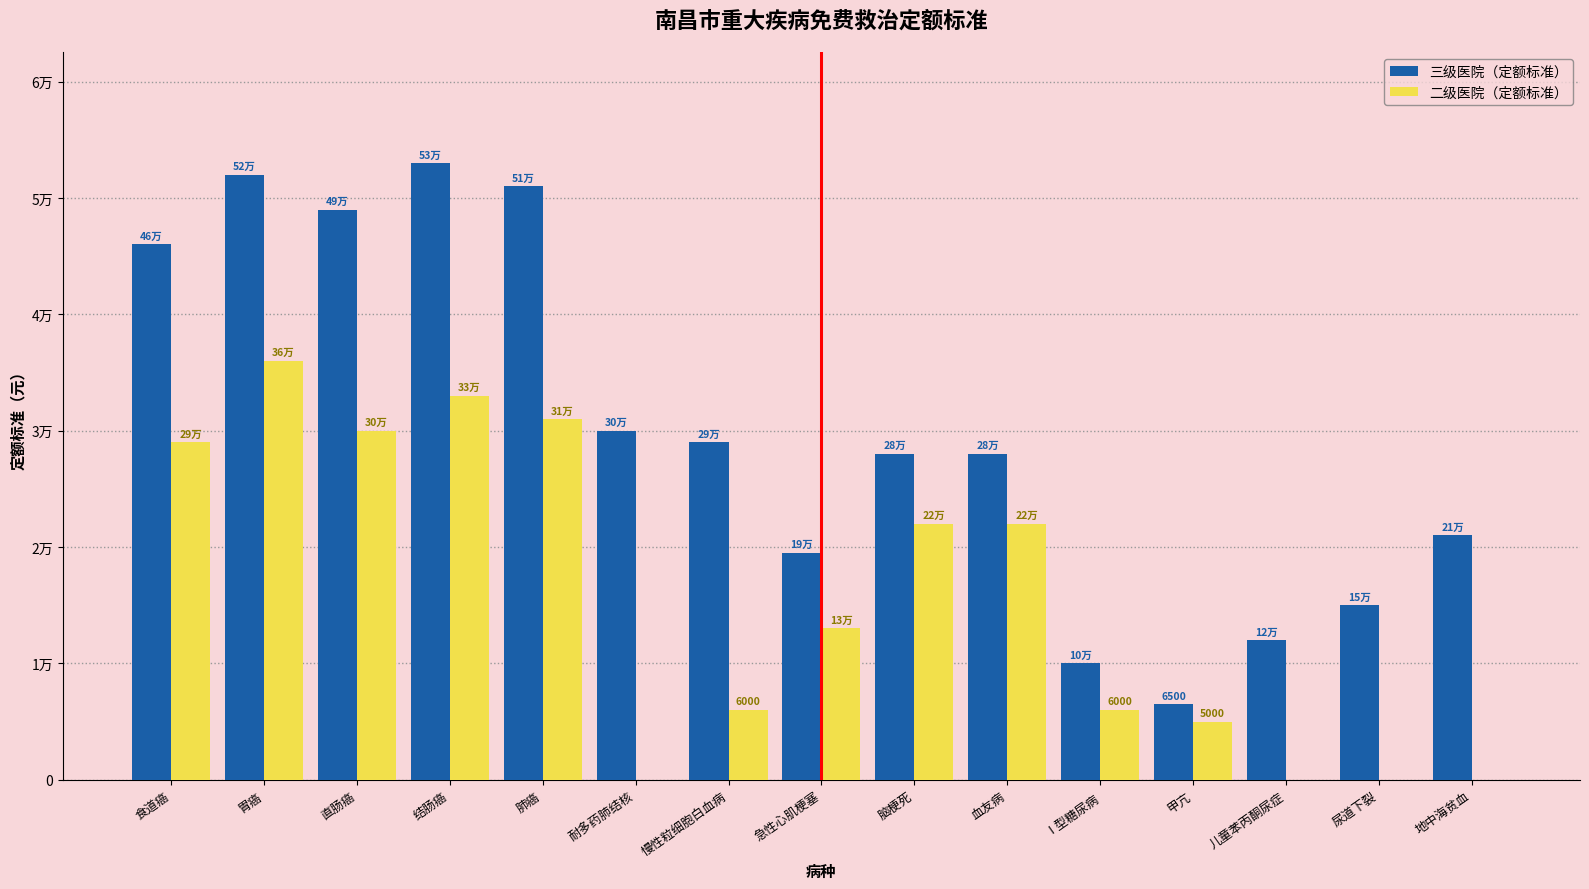

What are all the series names shown in the legend?

三级医院（定额标准）, 二级医院（定额标准）